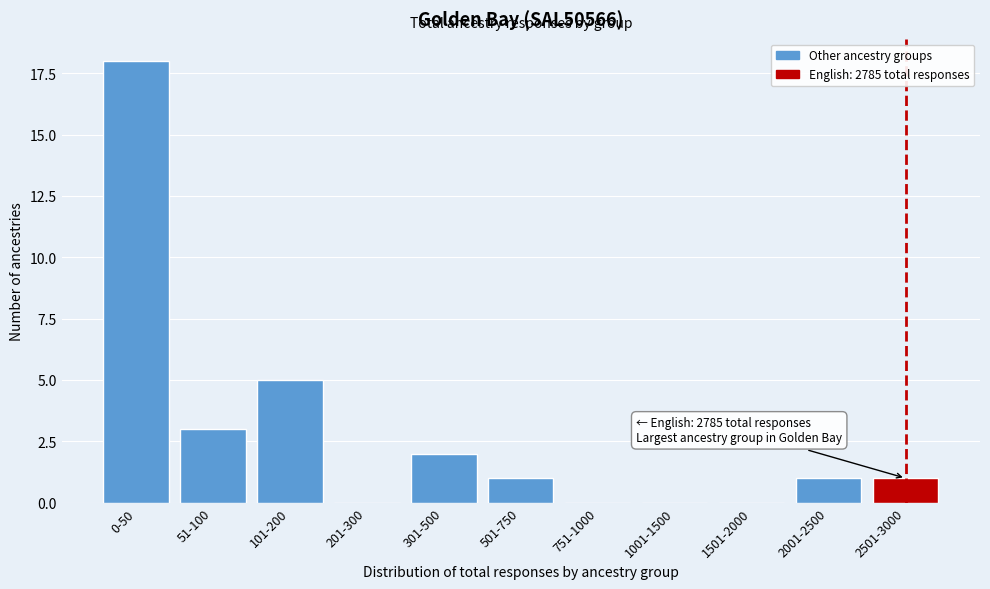

Reading right to left, list all the values displayed in this chart.

2501-3000=1	2001-2500=1	1501-2000=0	1001-1500=0	751-1000=0	501-750=1	301-500=2	201-300=0	101-200=5	51-100=3	0-50=18